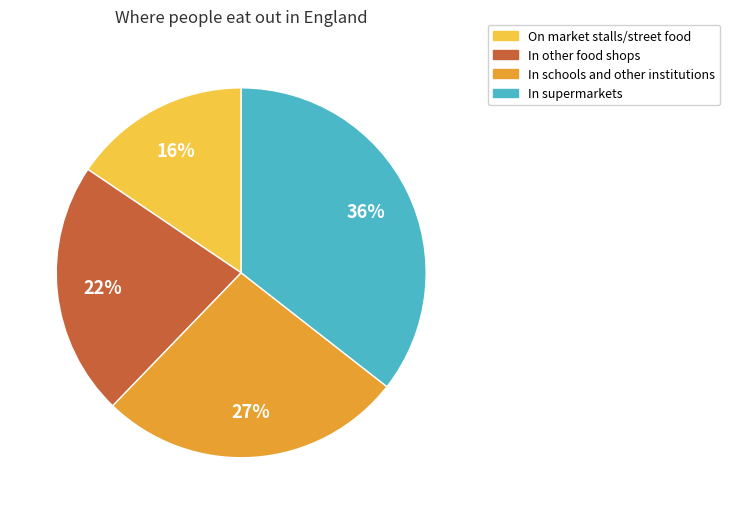

Does any single category account for the majority?

No